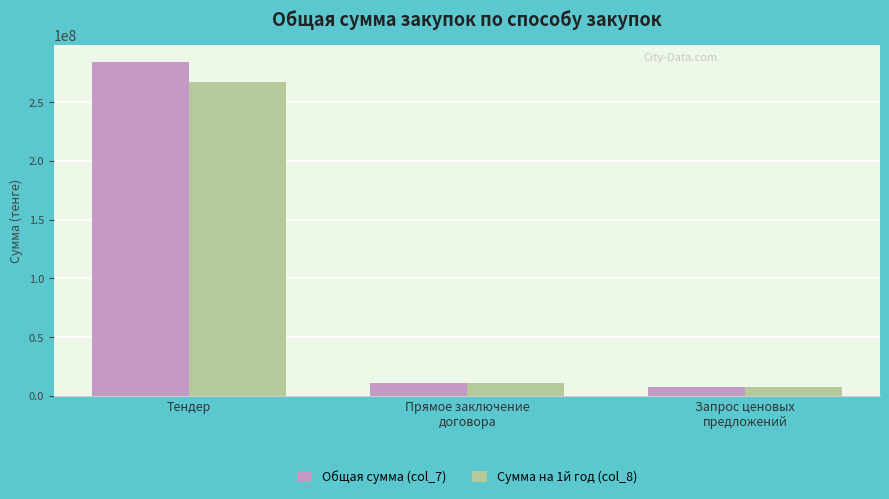

What is the label of the 3rd bar from the right?

Тендер